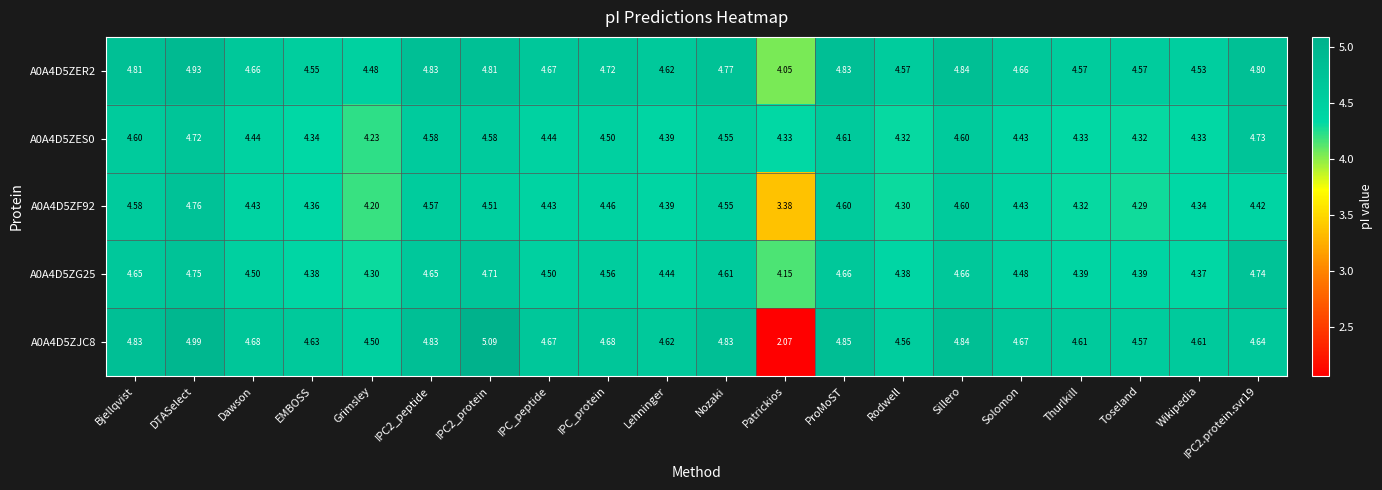

At Bjellqvist, list the series in order from largest to smallest.

A0A4D5ZJC8, A0A4D5ZER2, A0A4D5ZG25, A0A4D5ZES0, A0A4D5ZF92